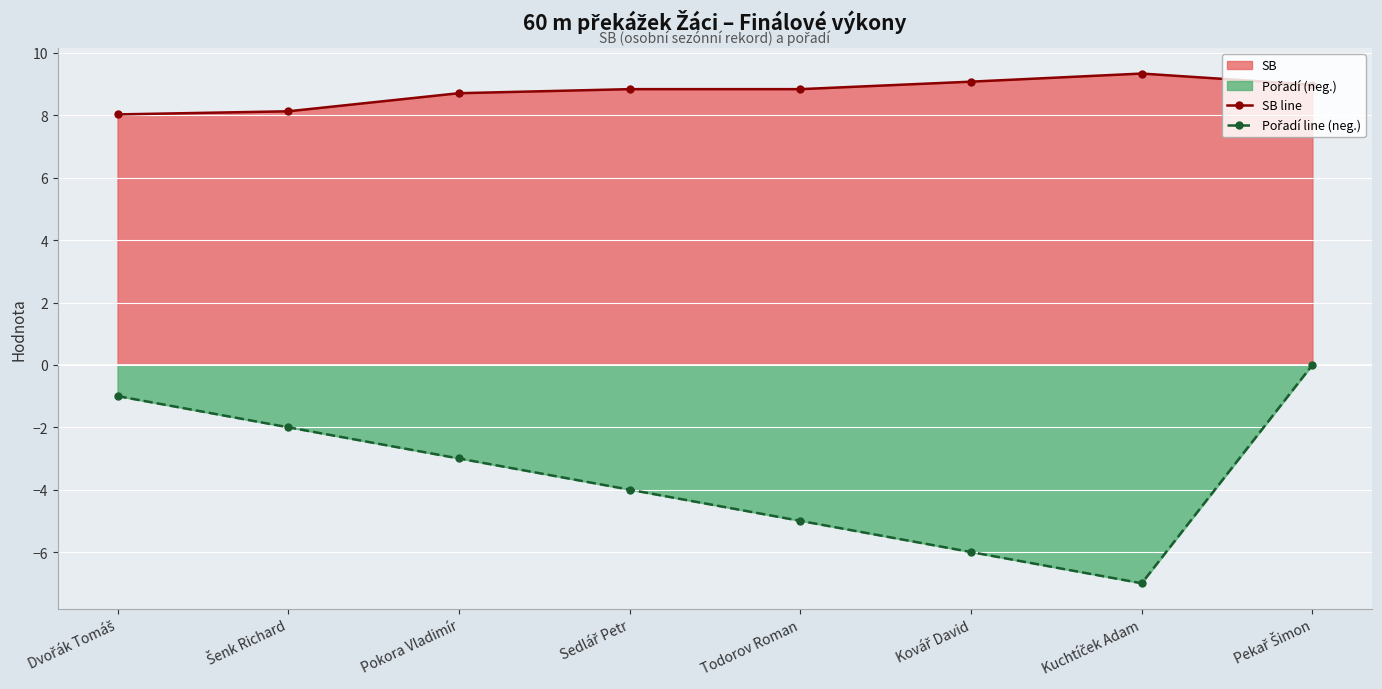

How many interior local valleys does the Pořadí line (neg.) series have?

1